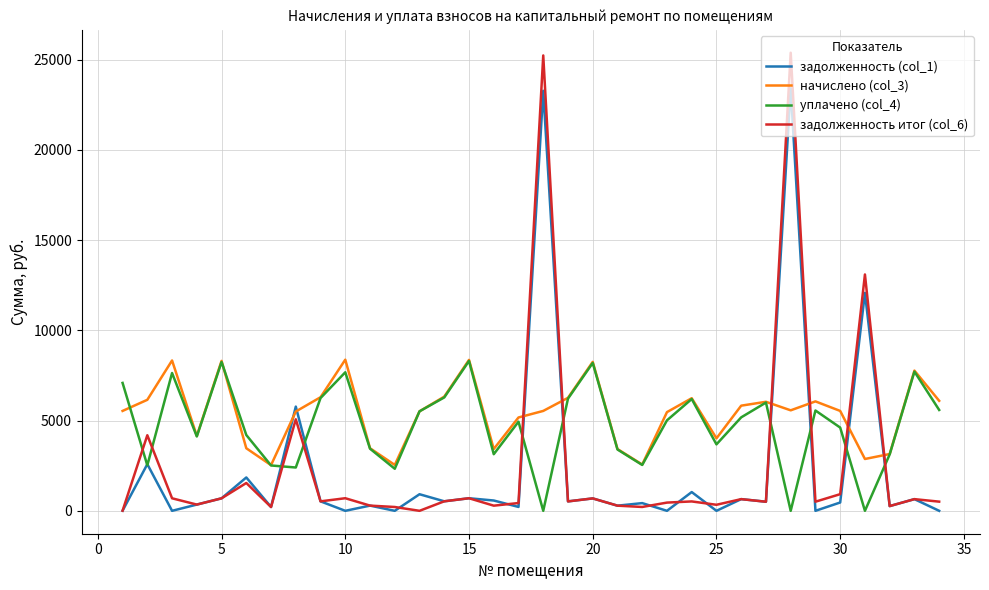

Which series has the widest spread of values?

задолженность итог (col_6)